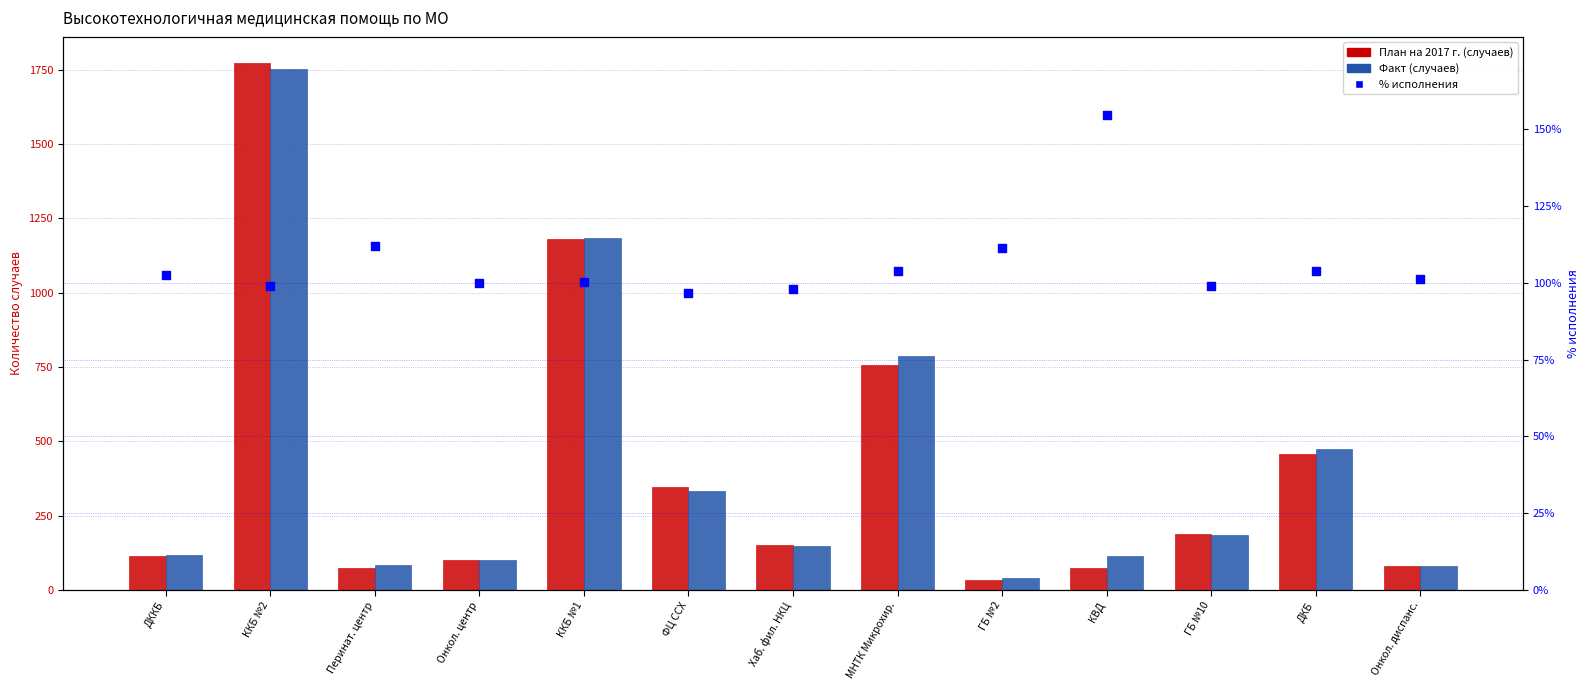

What is the total value across all series at ФЦ ССХ?

776.5